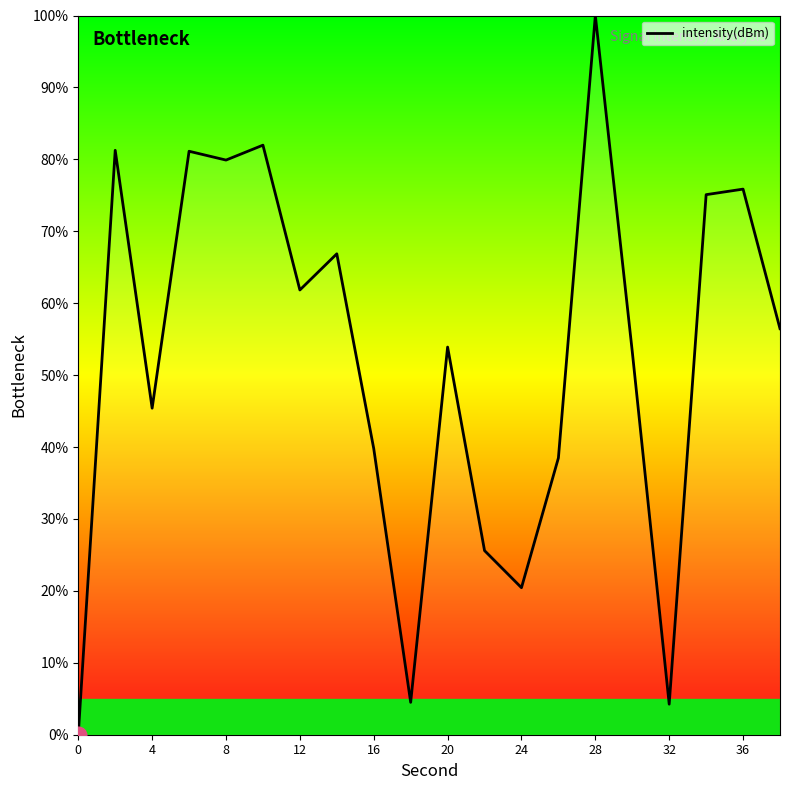

Count the number of values greater than 56.

10